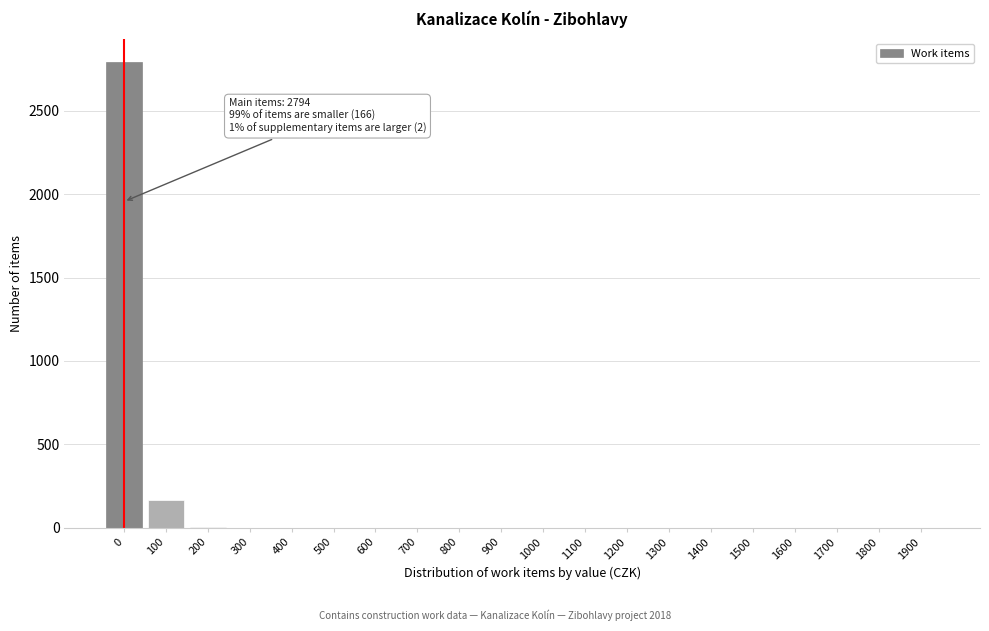

What is the sum of all values?

2962